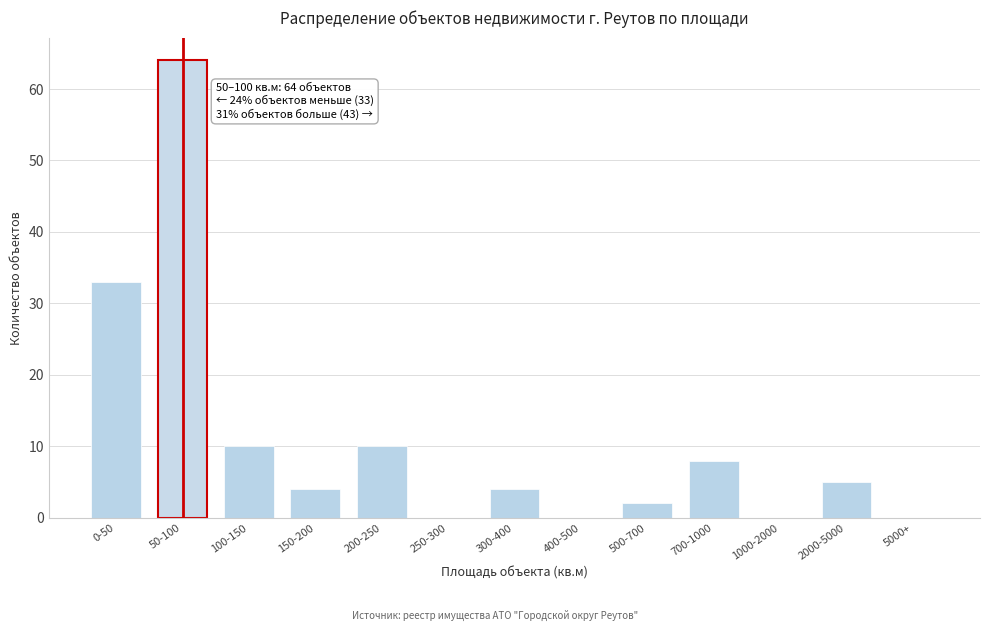

Reading left to right, transcribe all the data shown in this chart.

0-50=33	50-100=64	100-150=10	150-200=4	200-250=10	250-300=0	300-400=4	400-500=0	500-700=2	700-1000=8	1000-2000=0	2000-5000=5	5000+=0